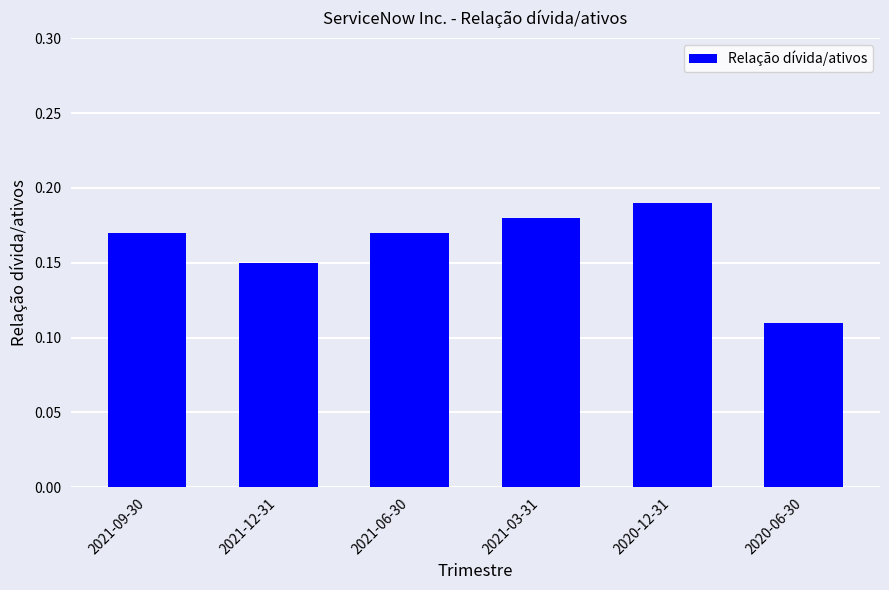

What is the label of the 6th bar from the left?

2020-06-30